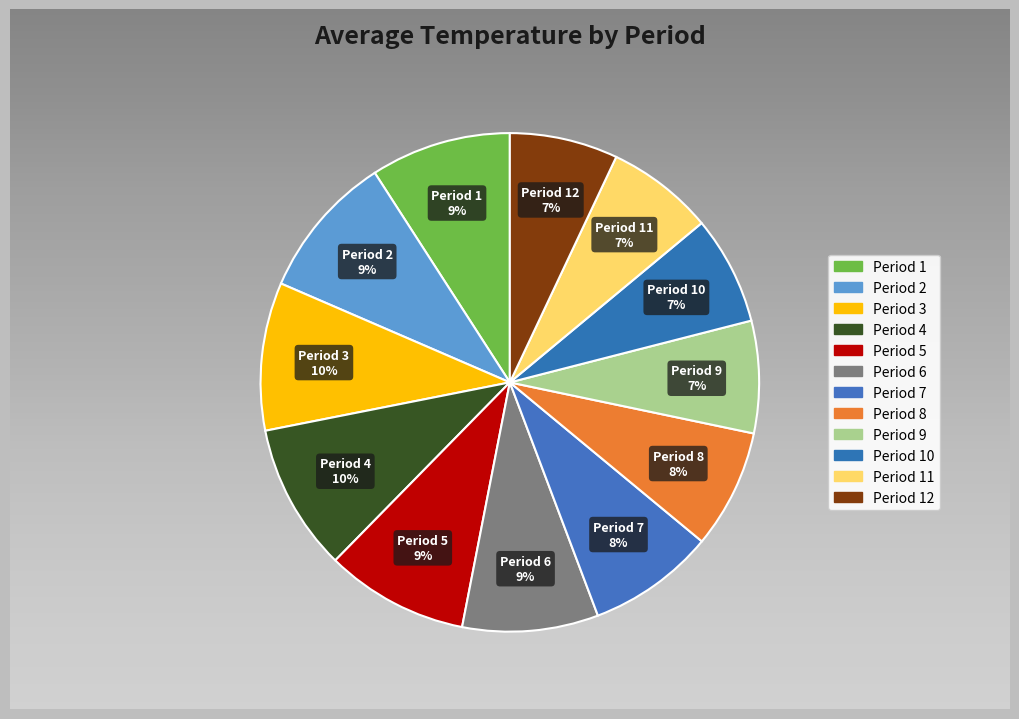

How many segments does this pie chart have?

12